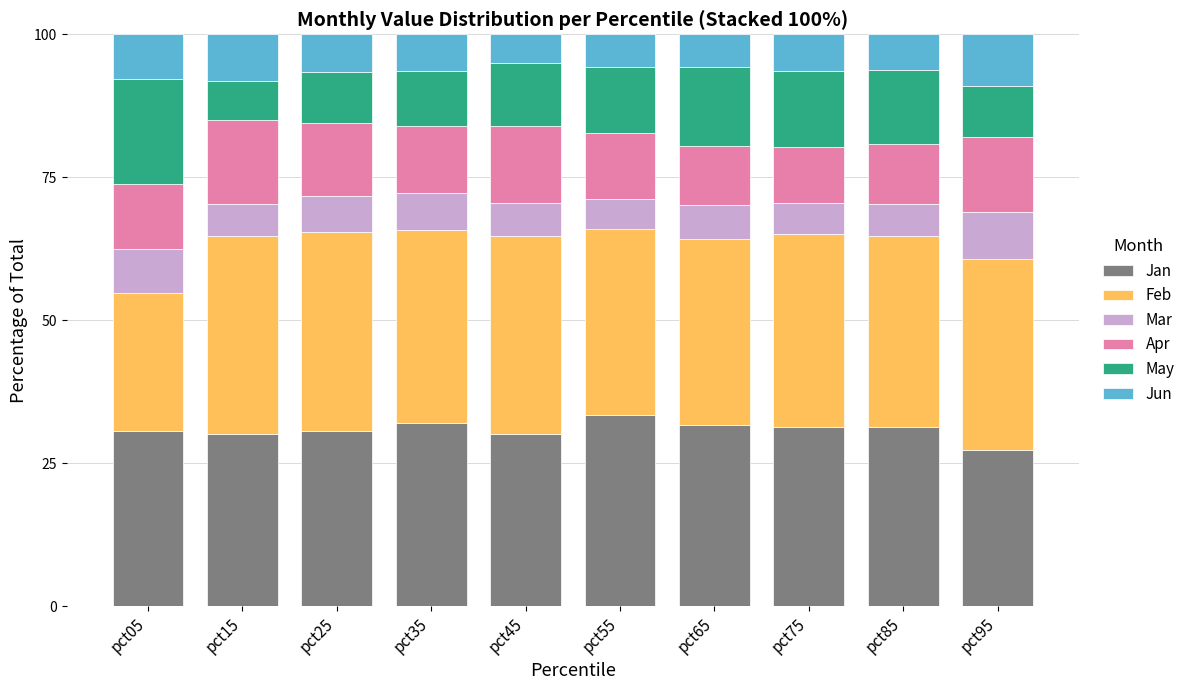

What is the lowest value of the Jan series?

27.4